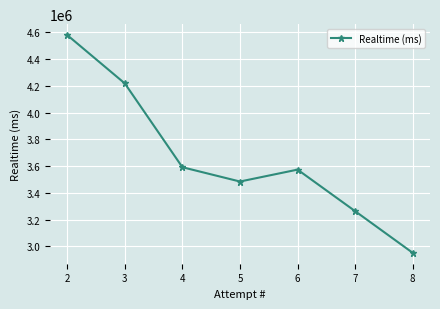

Approximately how many times larger is the value at 4 compared to 8?

1.2